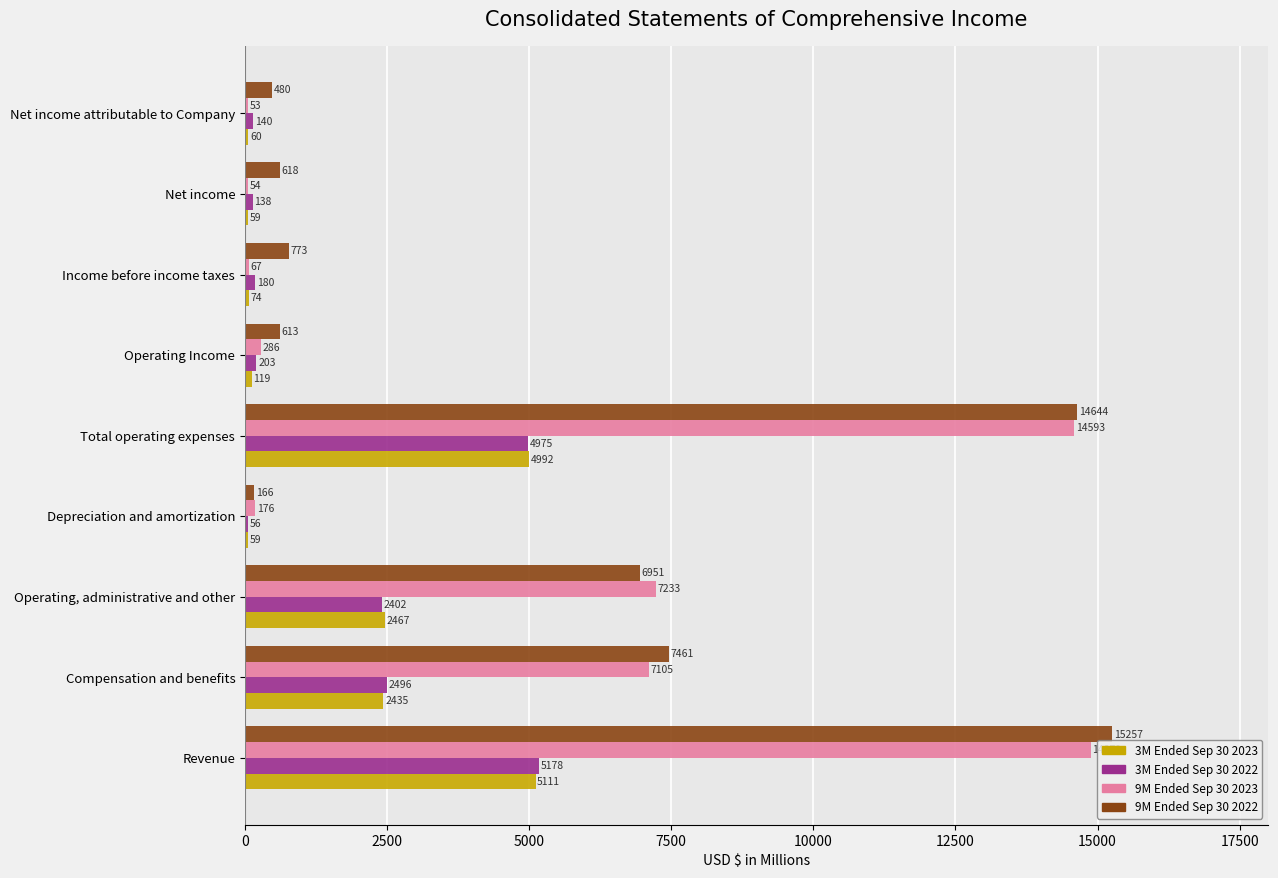

What is the average value of the 9M Ended Sep 30 2022 series?

5218.0